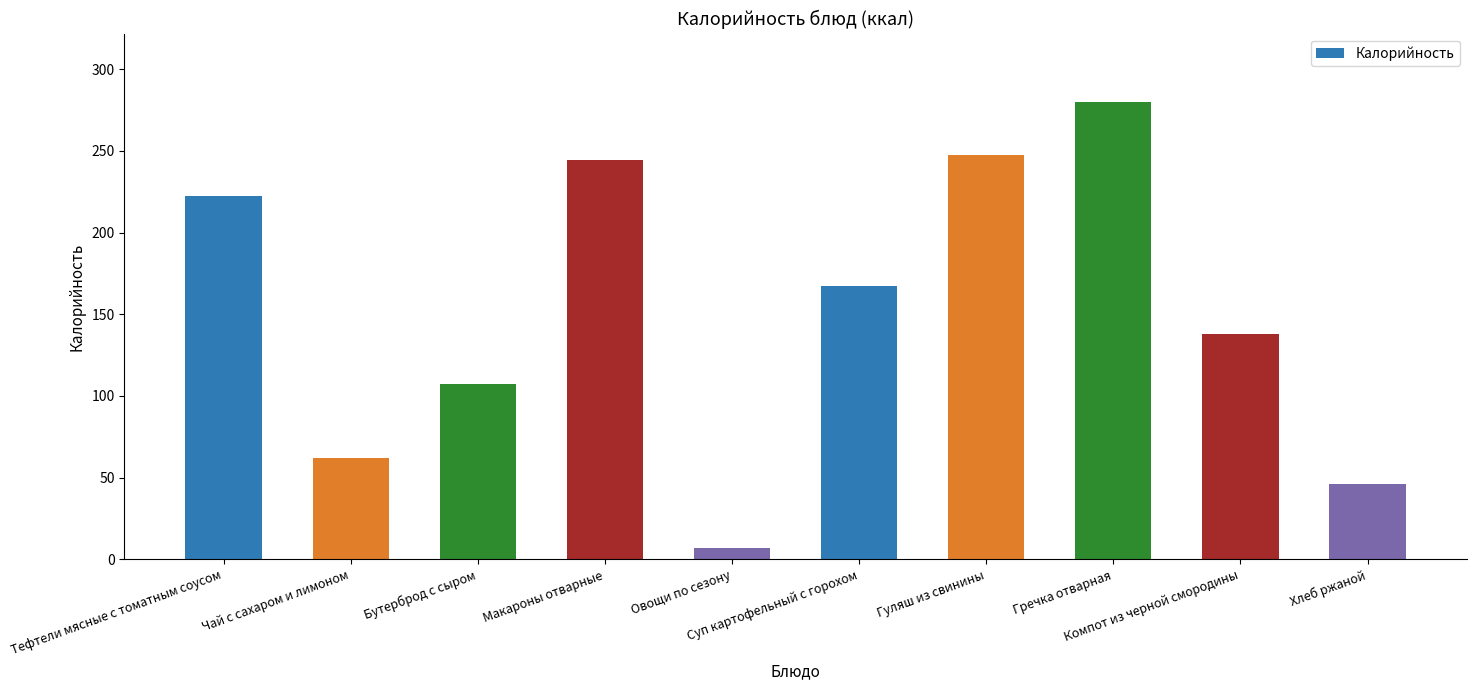

What is the minimum value shown in the chart?

7.2